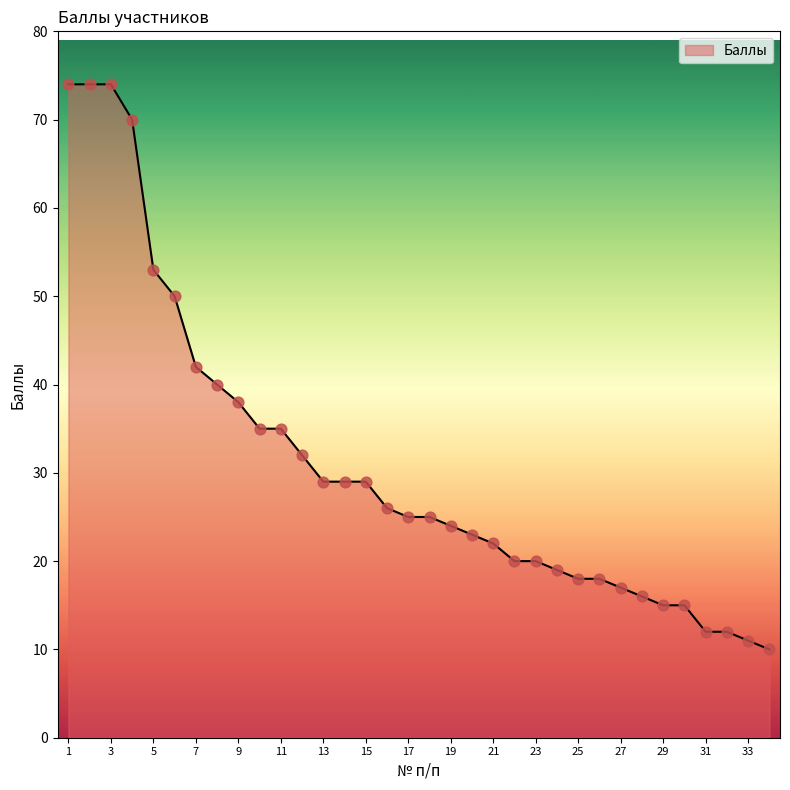

What is the difference between the maximum and minimum values?

64